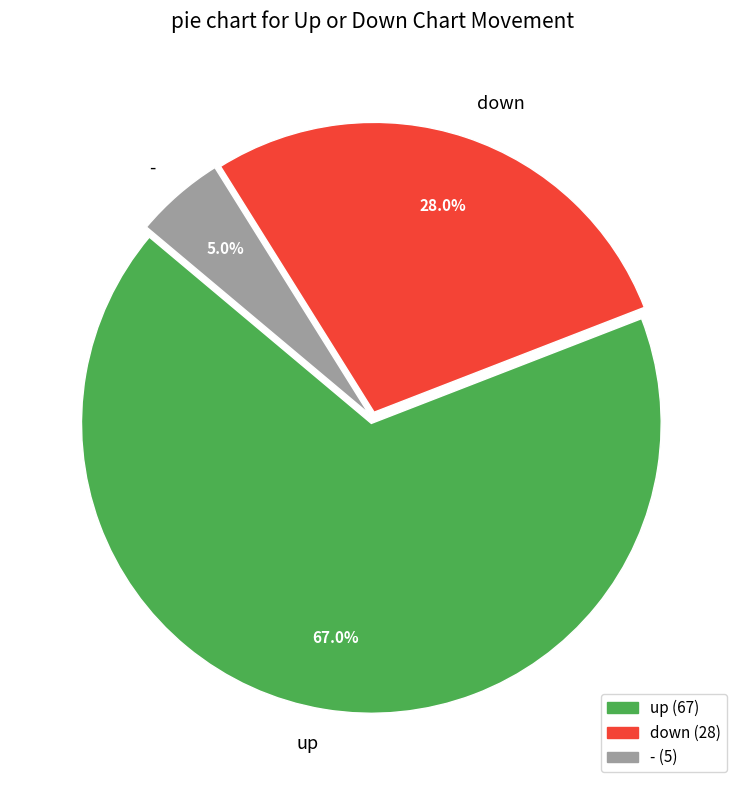

To the nearest percent, what is the combined percentage of down and up?

95%